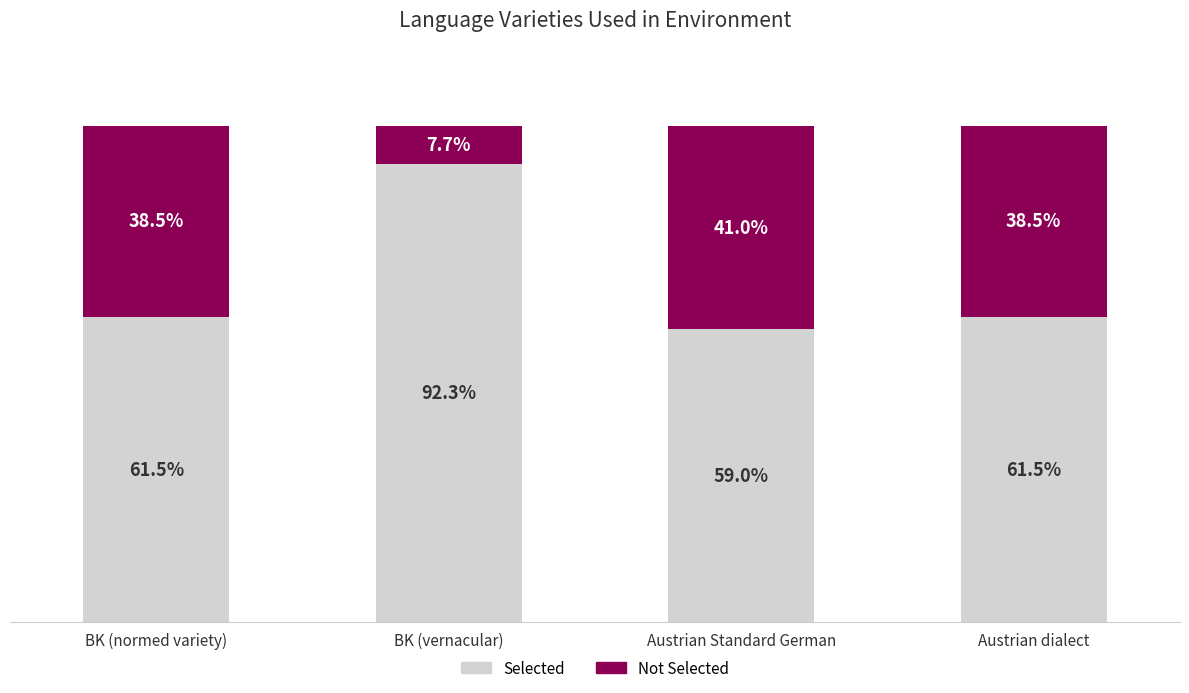

Where does the Selected series first go above 61?

BK (normed variety)